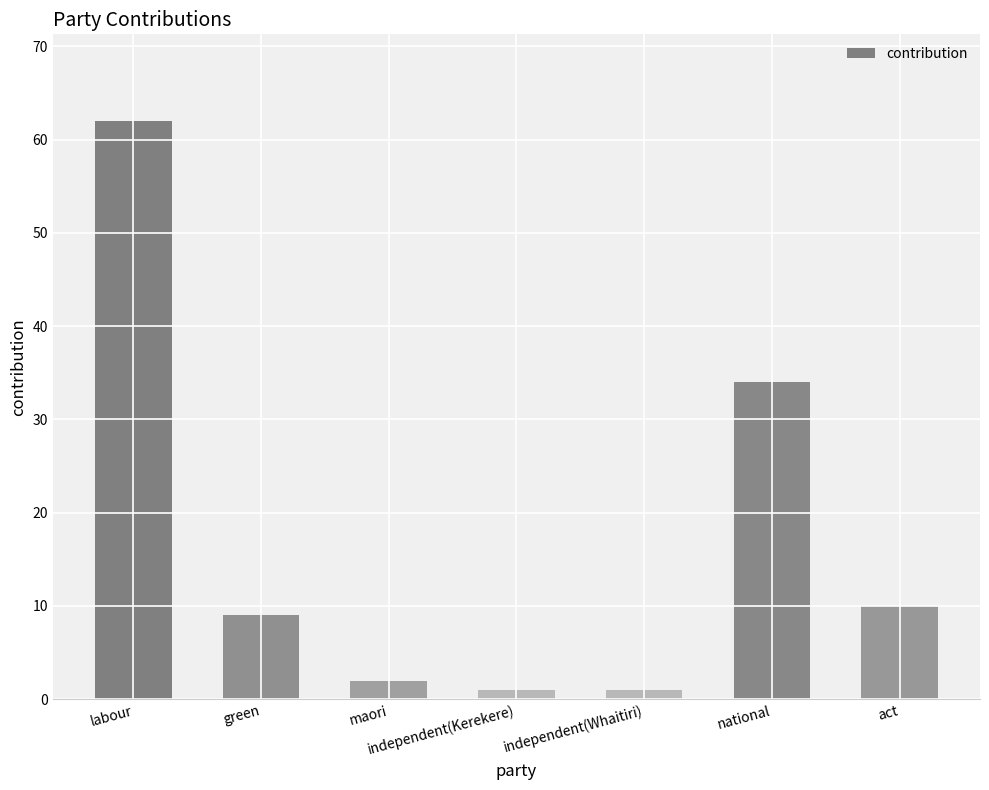

The value at green is 9. True or false?

True